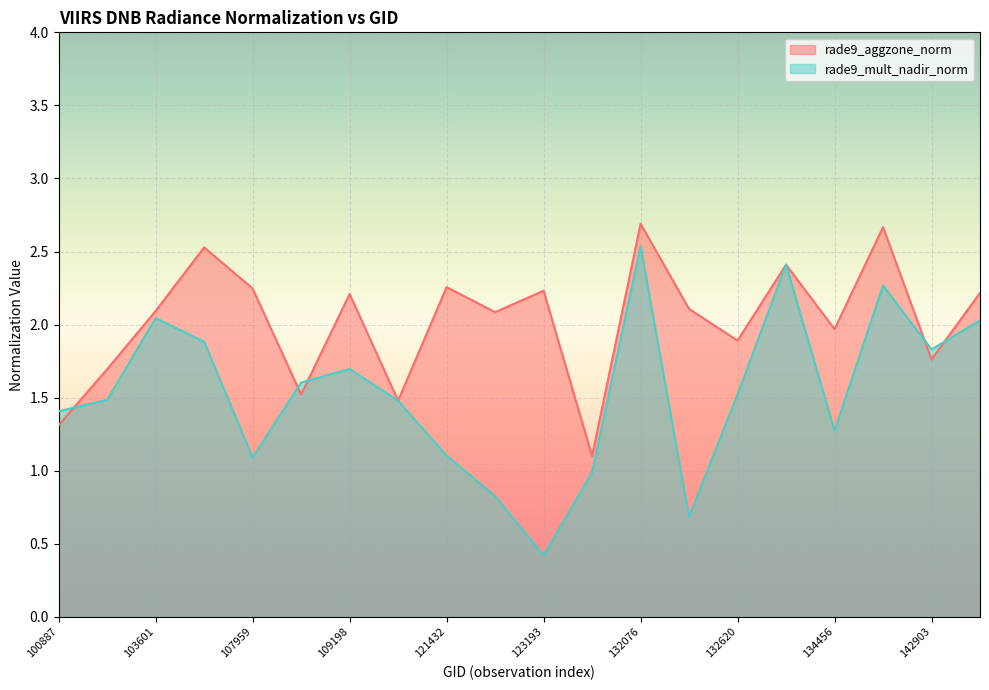

What is the highest value of the rade9_aggzone_norm series?

2.7